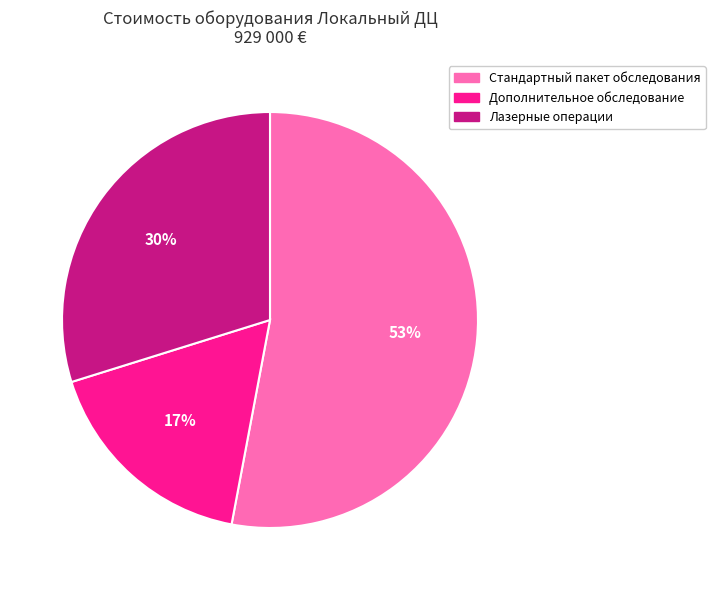

Is there any slice that represents more than half of the pie?

Yes